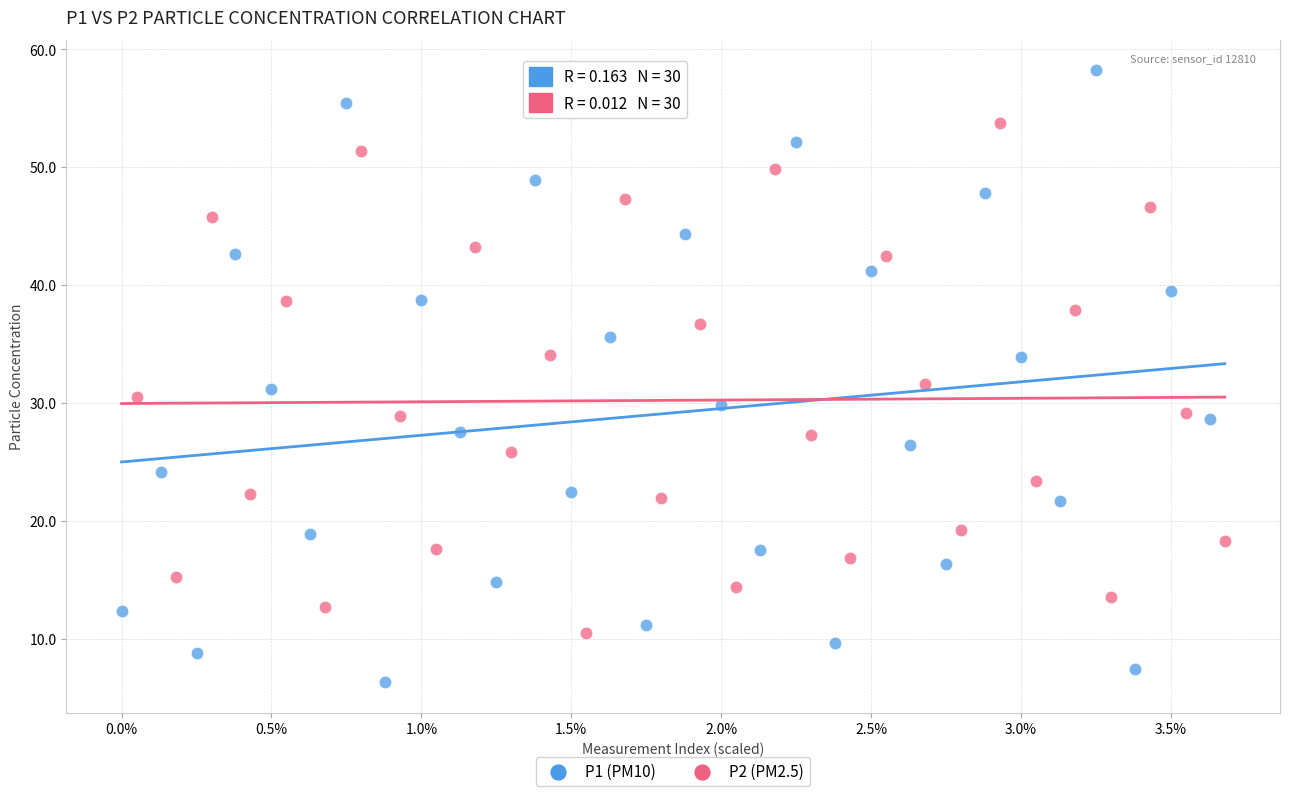

Which series has the widest spread of Y values?

P1 (PM10)